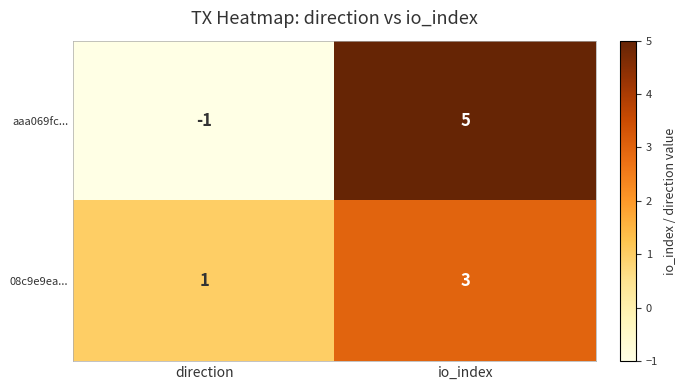

Reading right to left, list all the values displayed in this chart.

aaa069fc...: 5	-1
08c9e9ea...: 3	1